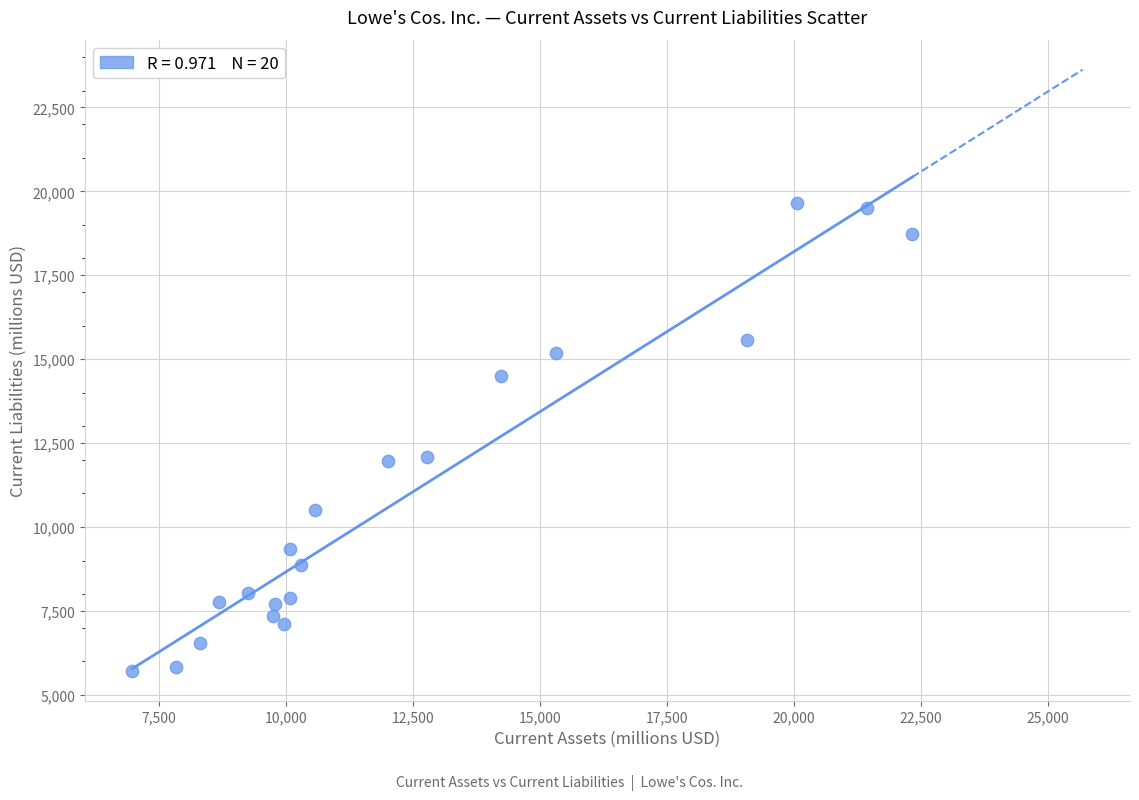

What is the range of X values (max minus min)?

15352